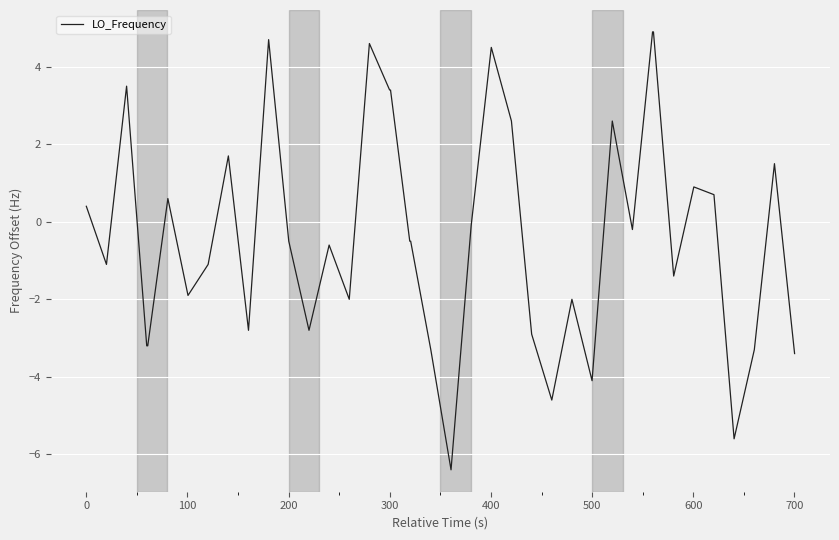

What is the difference between the maximum and minimum values?

11.3